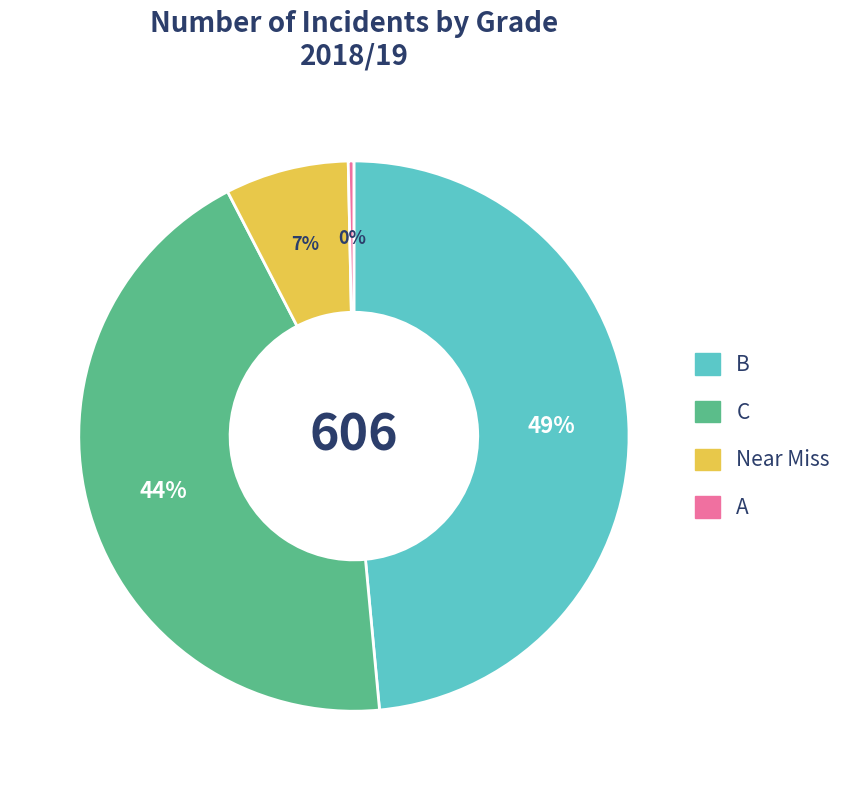

To the nearest percent, what is the difference between the C and Near Miss slice percentages?

37%